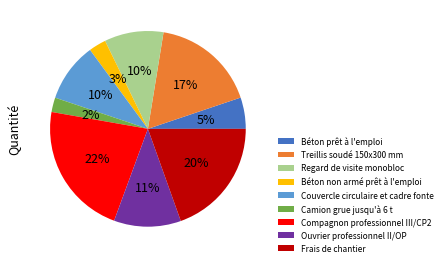

What is the largest slice in the pie chart?

Compagnon professionnel III/CP2